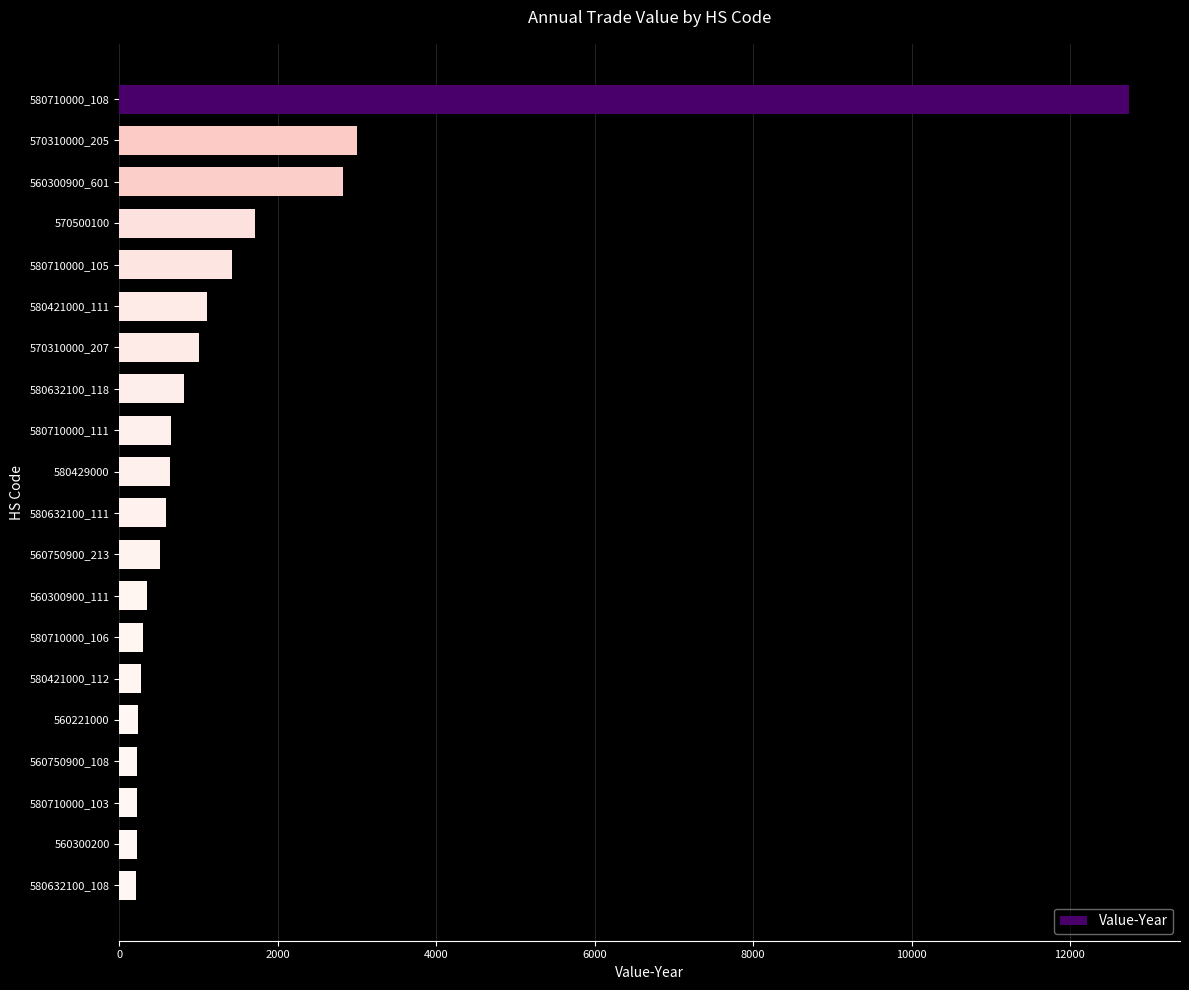

The value at 580710000_105 is 1427. True or false?

True